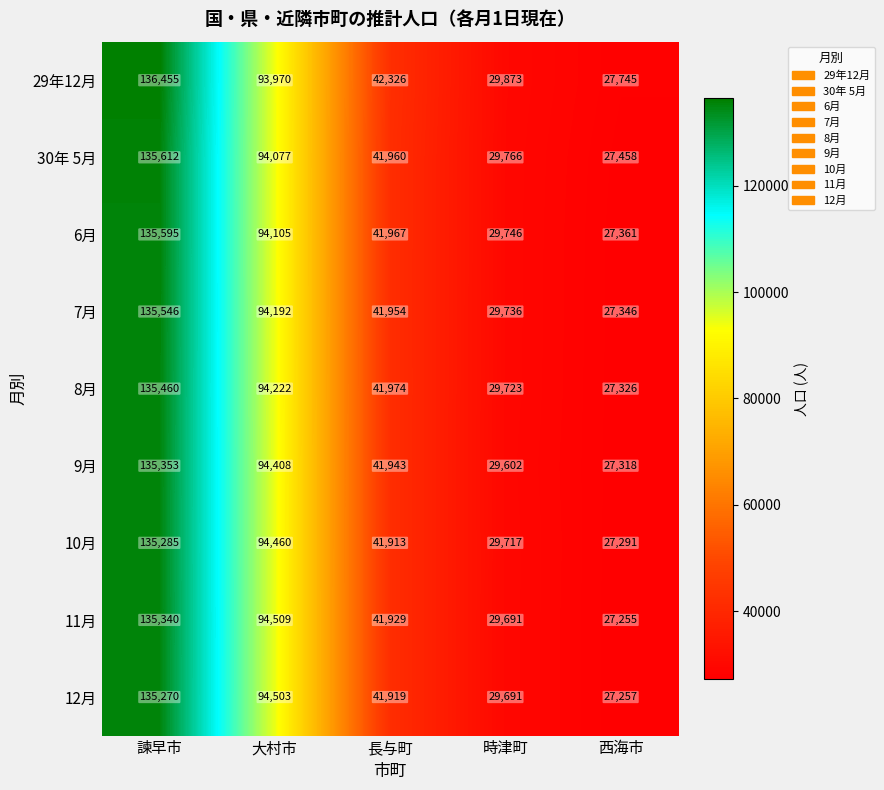

List the series in order of their peak value, lowest first.

12月, 10月, 11月, 9月, 8月, 7月, 6月, 30年 5月, 29年12月